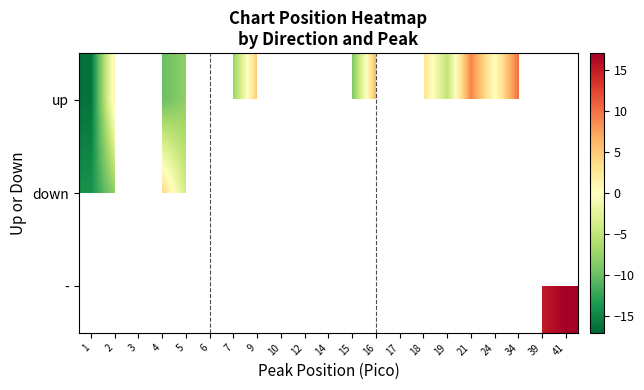

Rank the series at 1 from lowest to highest value.

up, down, -